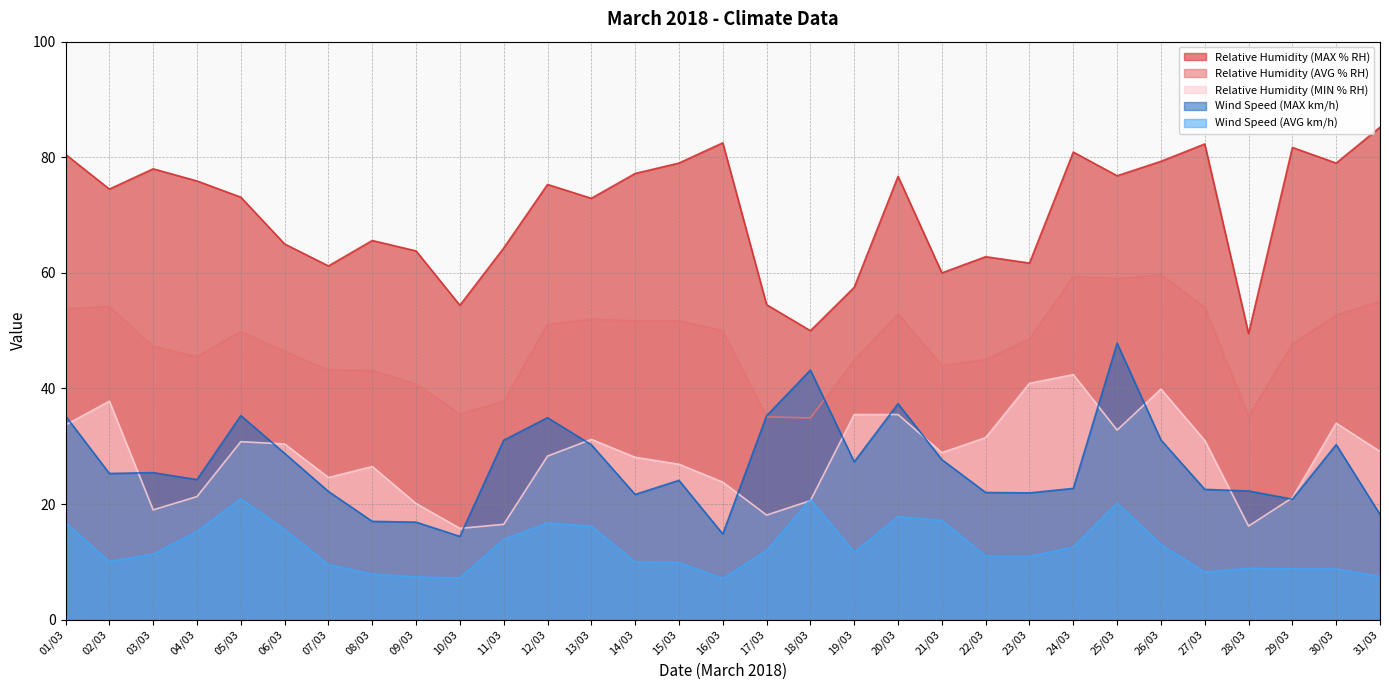

After their last crossing, which series has the higher values: Relative Humidity (AVG % RH) or Wind Speed (MAX km/h)?

Relative Humidity (AVG % RH)